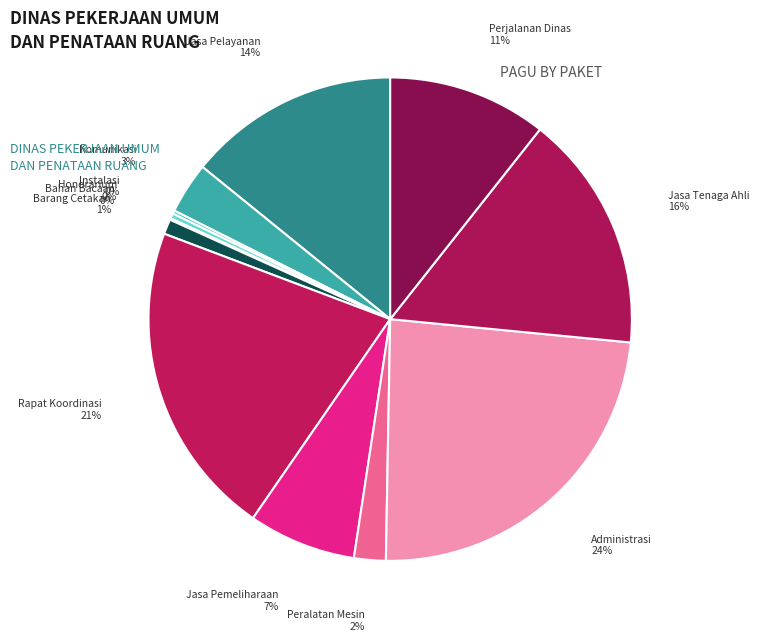

To the nearest percent, what is the average slice percentage?

8%